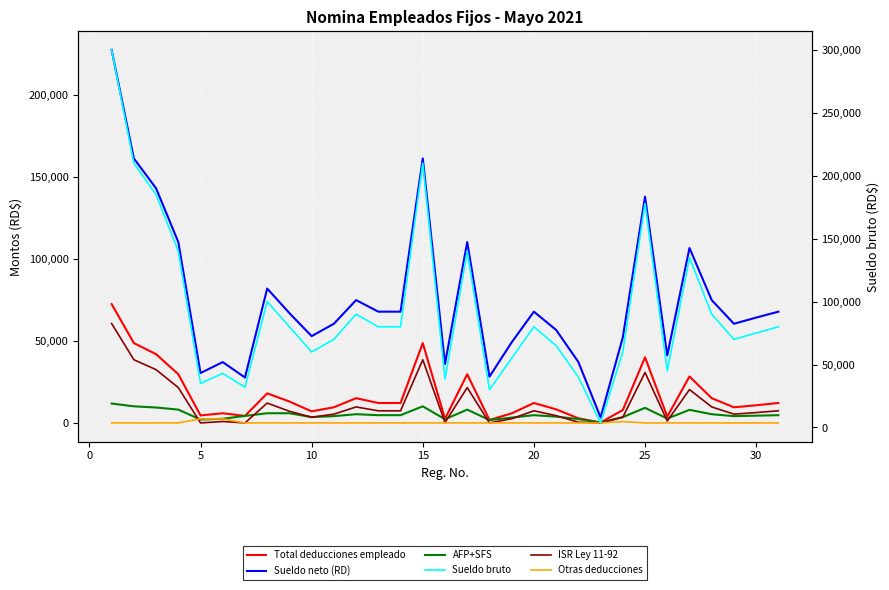

Which series has the largest total across all categories?

Sueldo bruto